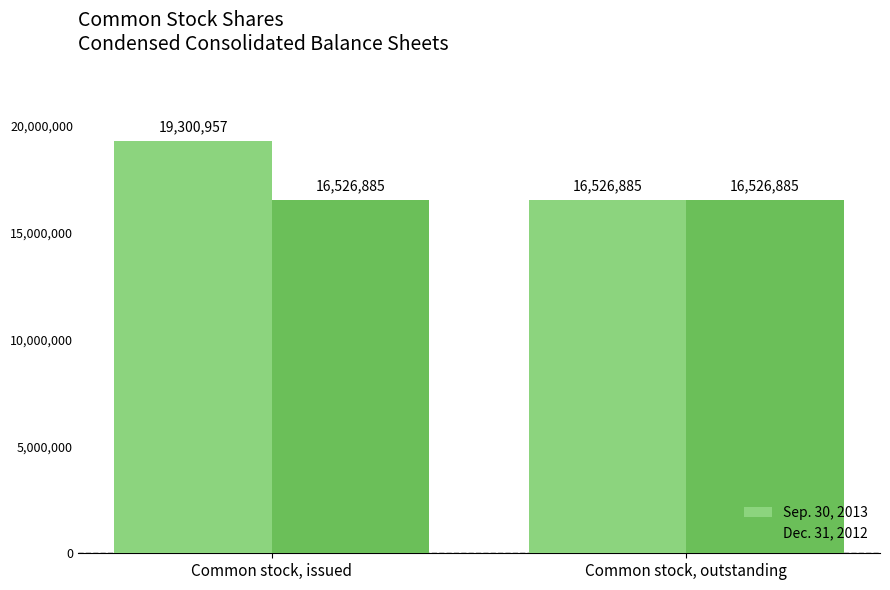

What position from the left is Common stock, issued?

1